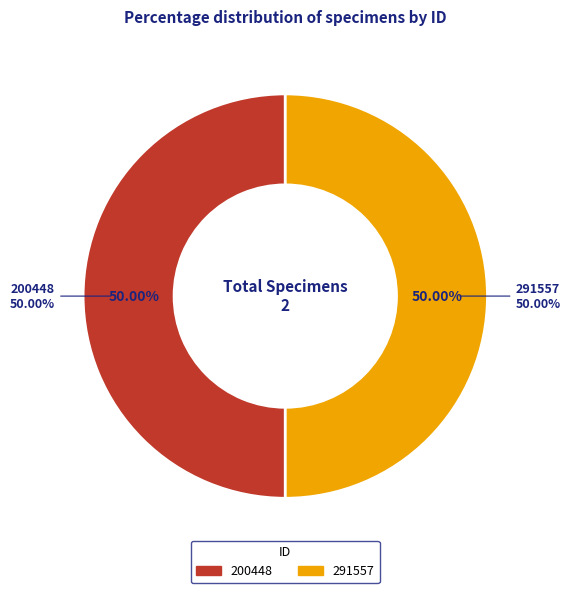

To the nearest percent, what percentage of the pie is 200448?

50%